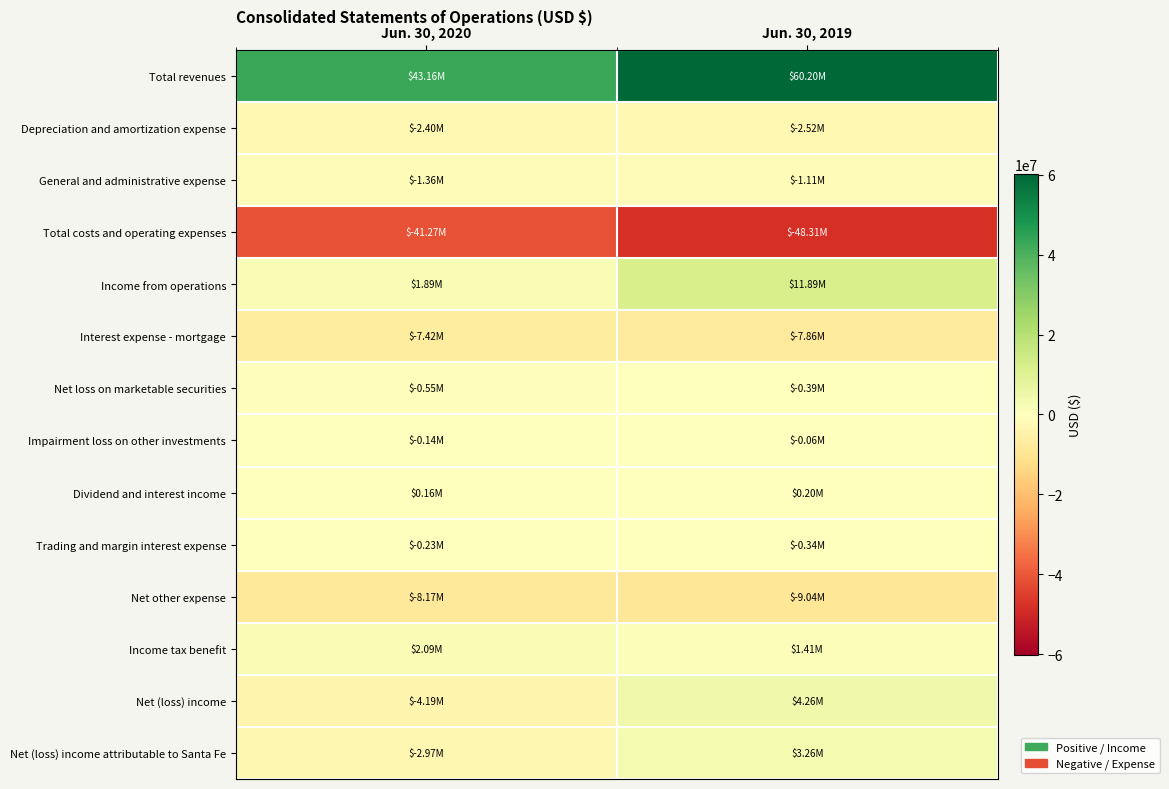

Reading left to right, list all the values displayed in this chart.

Total revenues: Jun. 30, 2020=43156000	Jun. 30, 2019=60205000
Depreciation and amortization expense: Jun. 30, 2020=-2398000	Jun. 30, 2019=-2515000
General and administrative expense: Jun. 30, 2020=-1364000	Jun. 30, 2019=-1115000
Total costs and operating expenses: Jun. 30, 2020=-41267000	Jun. 30, 2019=-48314000
Income from operations: Jun. 30, 2020=1889000	Jun. 30, 2019=11891000
Interest expense - mortgage: Jun. 30, 2020=-7425000	Jun. 30, 2019=-7864000
Net loss on marketable securities: Jun. 30, 2020=-548000	Jun. 30, 2019=-388000
Impairment loss on other investments: Jun. 30, 2020=-136000	Jun. 30, 2019=-61000
Dividend and interest income: Jun. 30, 2020=164000	Jun. 30, 2019=198000
Trading and margin interest expense: Jun. 30, 2020=-228000	Jun. 30, 2019=-336000
Net other expense: Jun. 30, 2020=-8173000	Jun. 30, 2019=-9036000
Income tax benefit: Jun. 30, 2020=2093000	Jun. 30, 2019=1409000
Net (loss) income: Jun. 30, 2020=-4191000	Jun. 30, 2019=4264000
Net (loss) income attributable to Santa Fe: Jun. 30, 2020=-2966000	Jun. 30, 2019=3259000